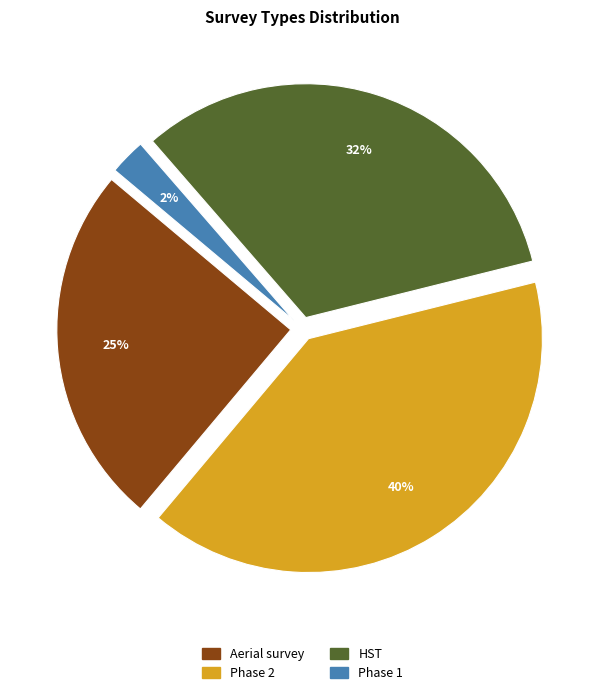

Is there any slice that represents more than half of the pie?

No